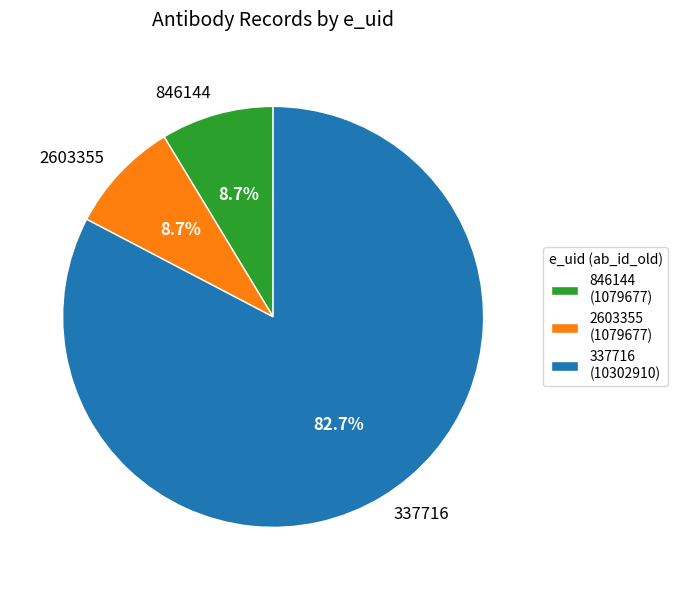

Is 846144 the majority of the pie?

No